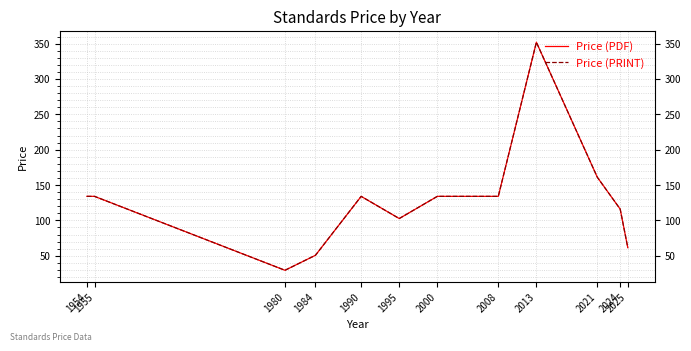

What is the minimum value shown in the chart?

29.4